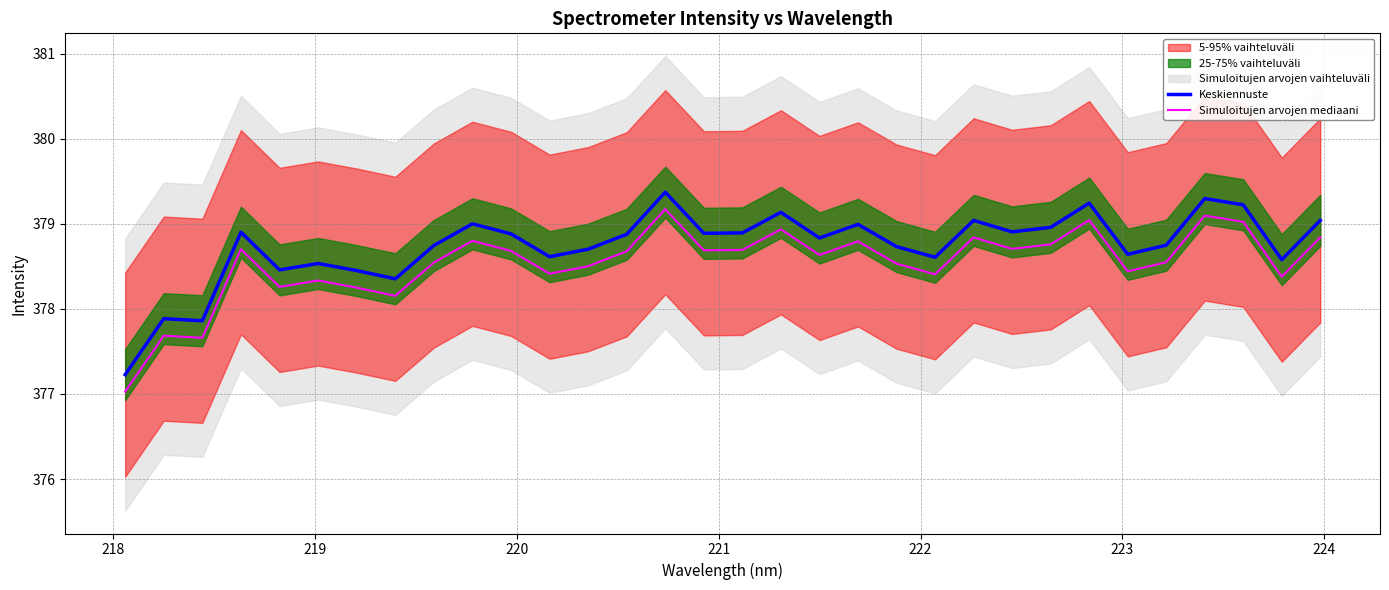

How many lines are shown in the chart?

2